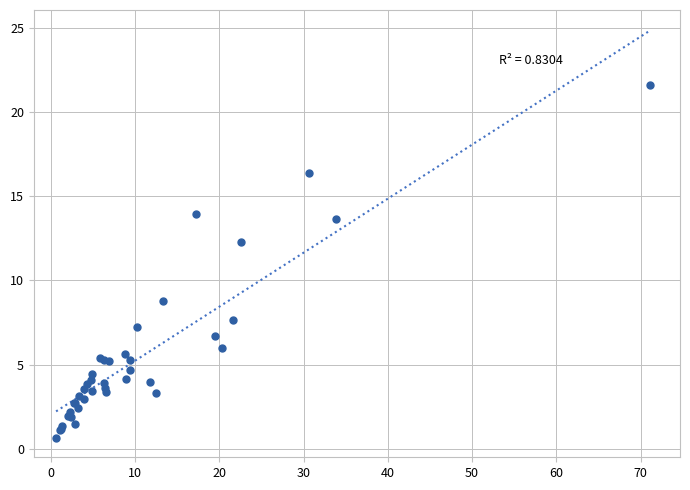

What Y value in the scatter plot is closest to 11?

12.3